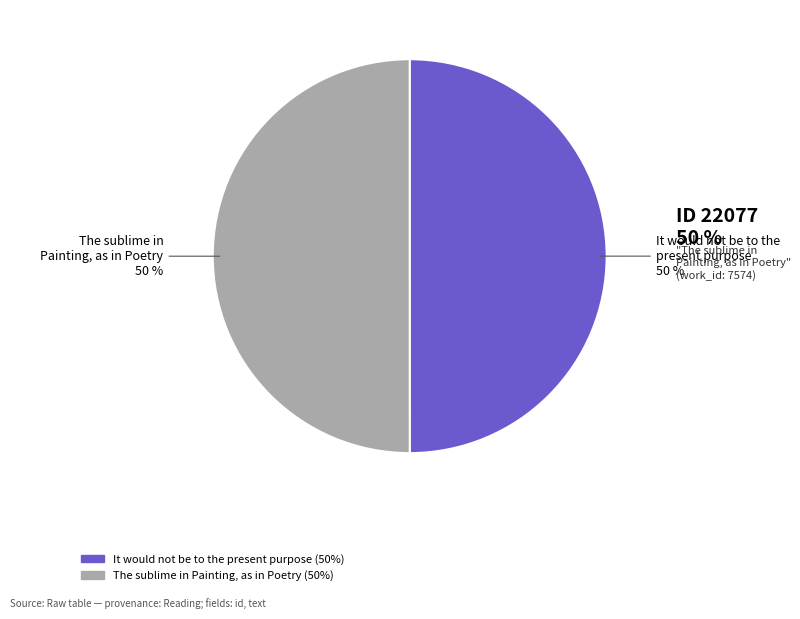

Do The sublime in Painting, as in Poetry and It would not be to the present purpose together represent more than half of the pie?

Yes